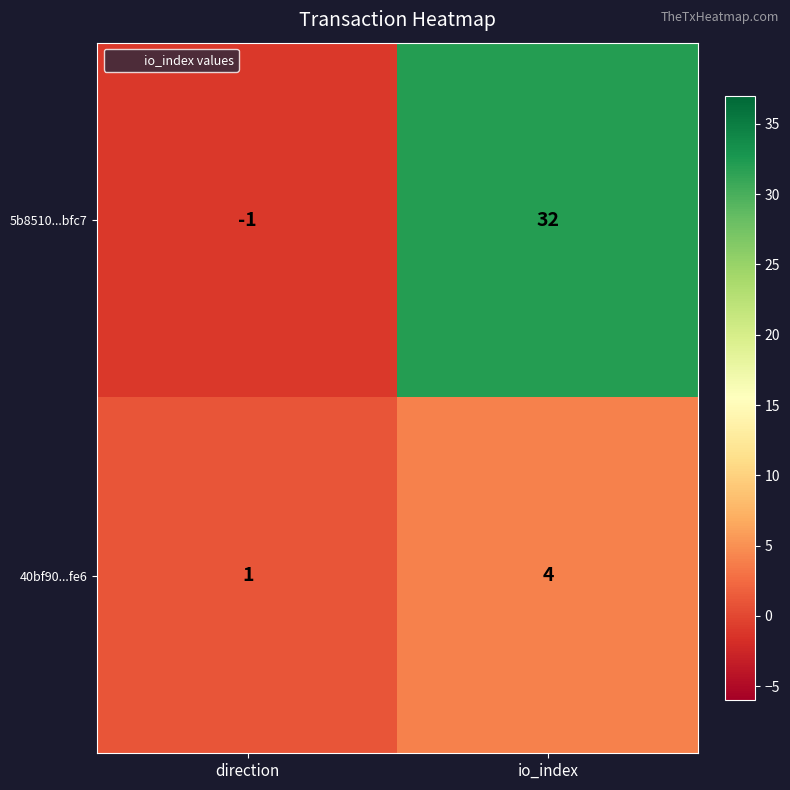

What is the spread (max minus min) of values at direction?

2